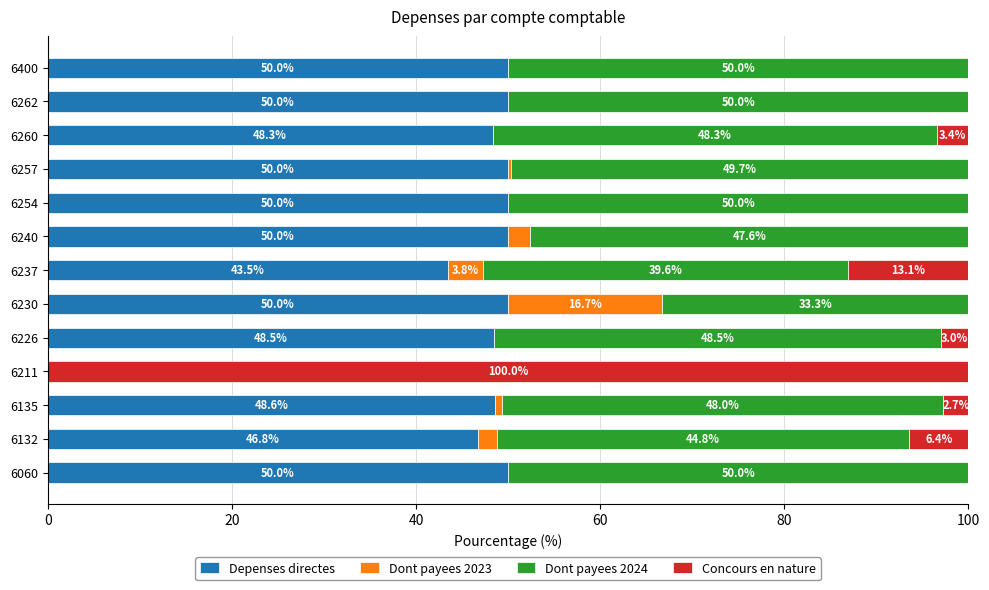

Where is Depenses directes nearest to the value 25?

6237